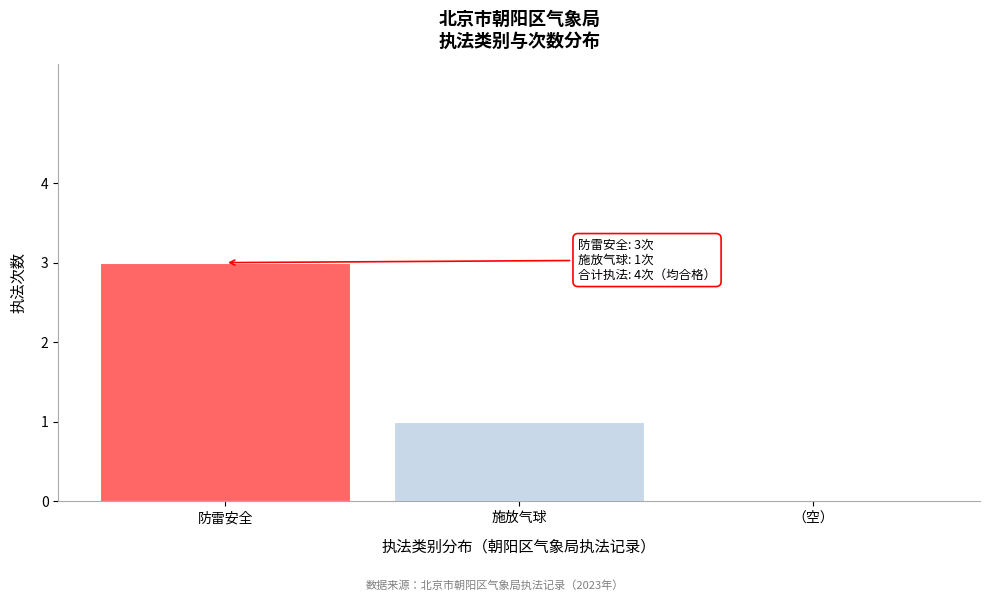

Reading left to right, extract all data points from this chart.

防雷安全=3	施放气球=1	（空）=0